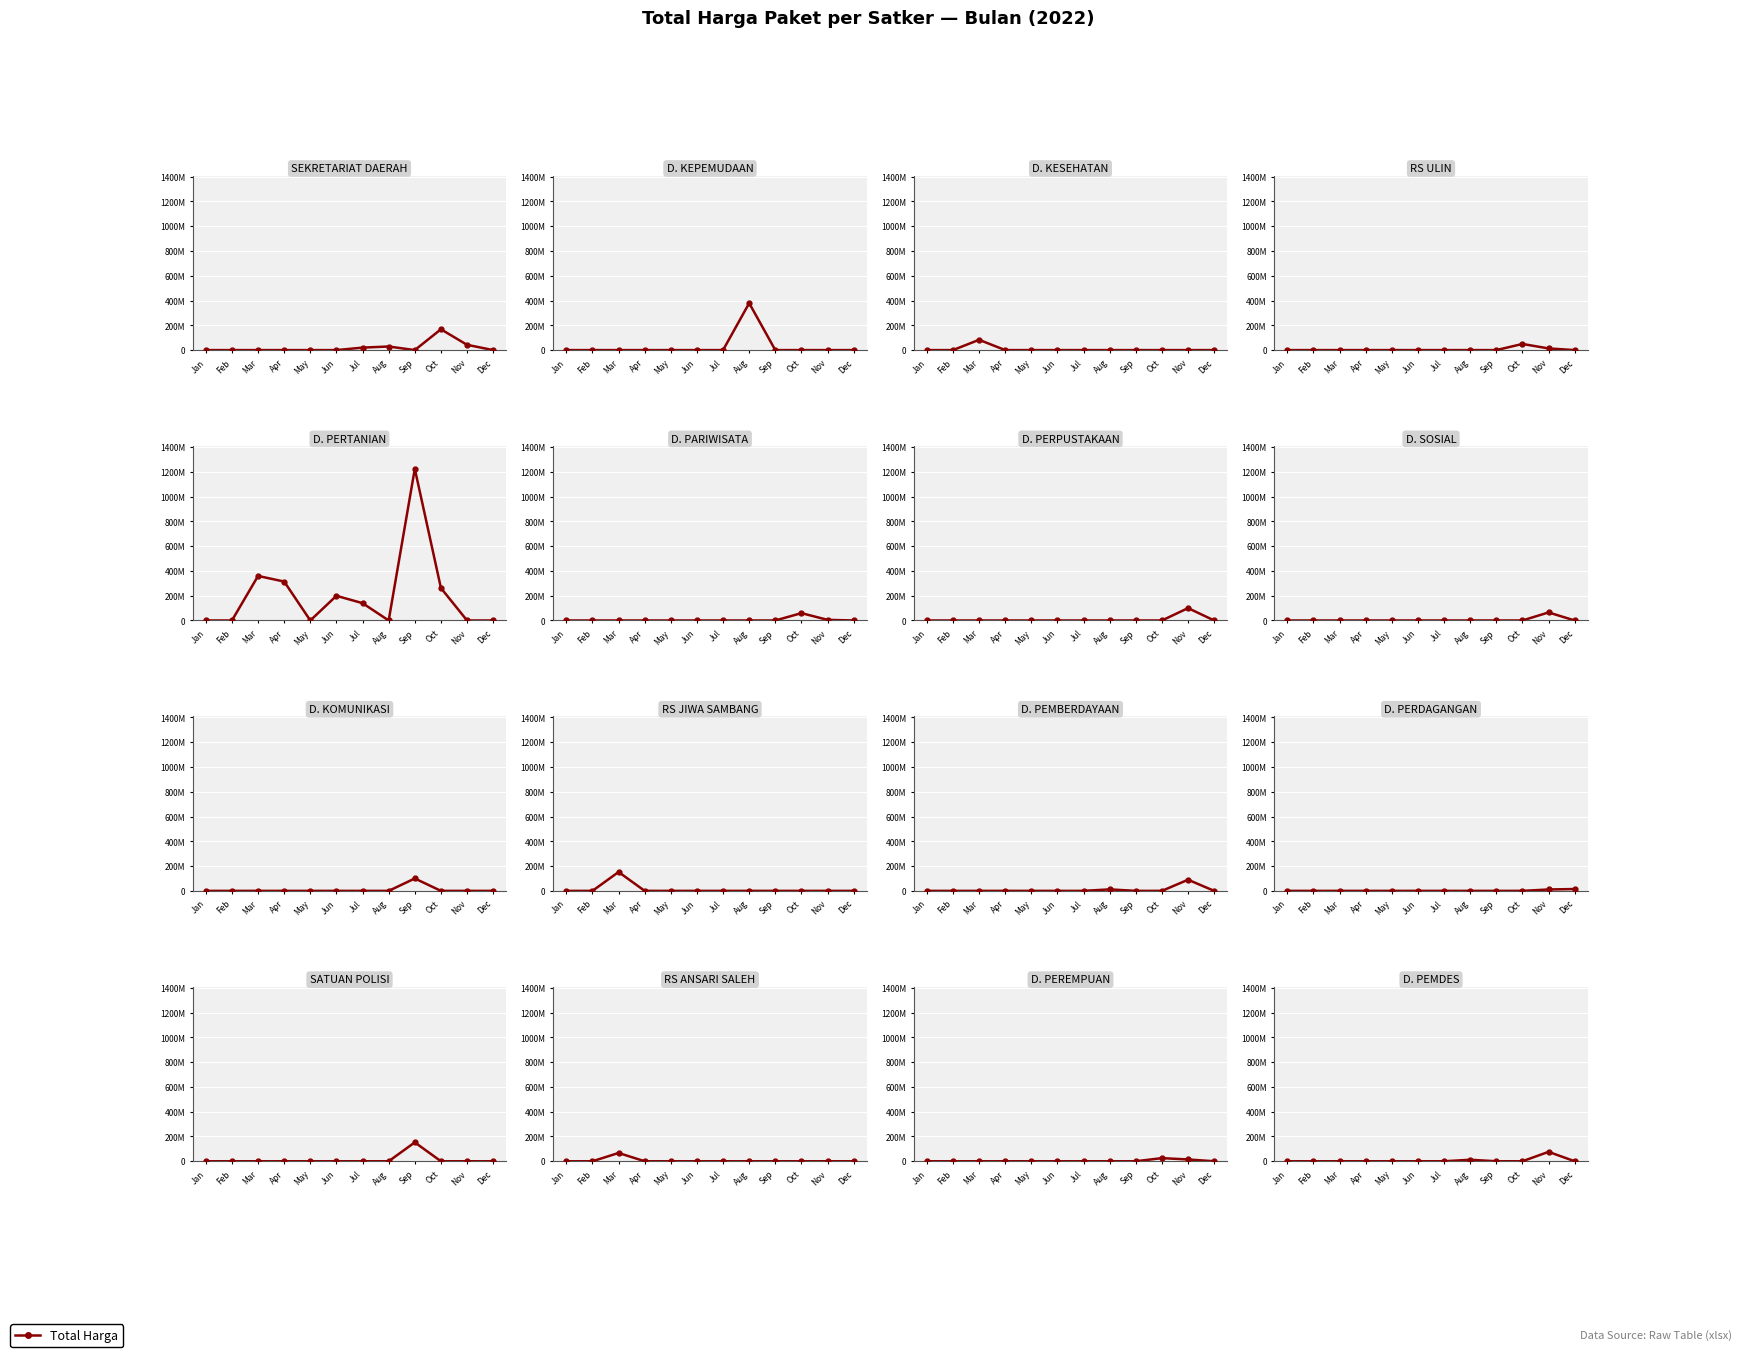

What is the value of the 11th point from the left?

75920000